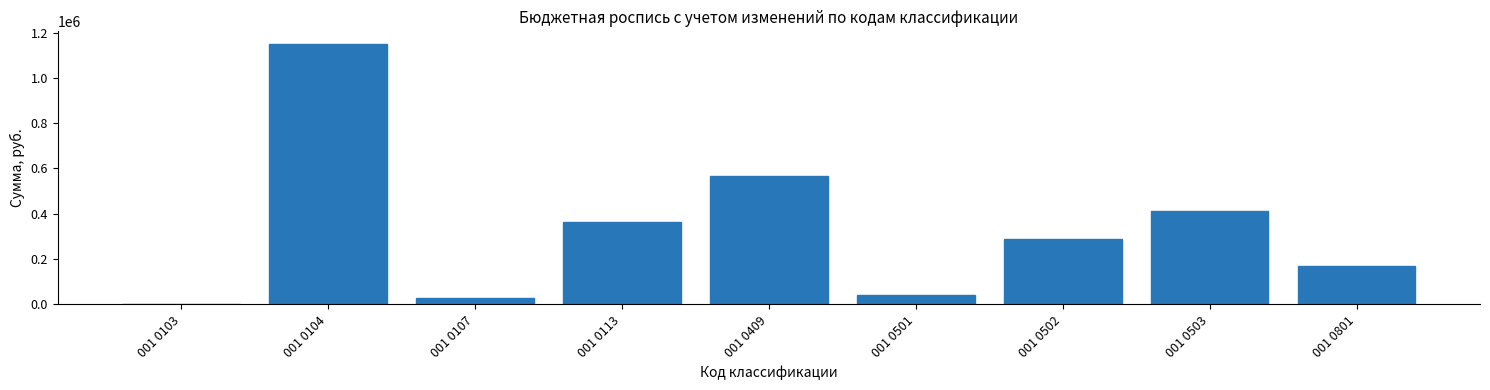

The value at 001 0801 is 171567.0. True or false?

True